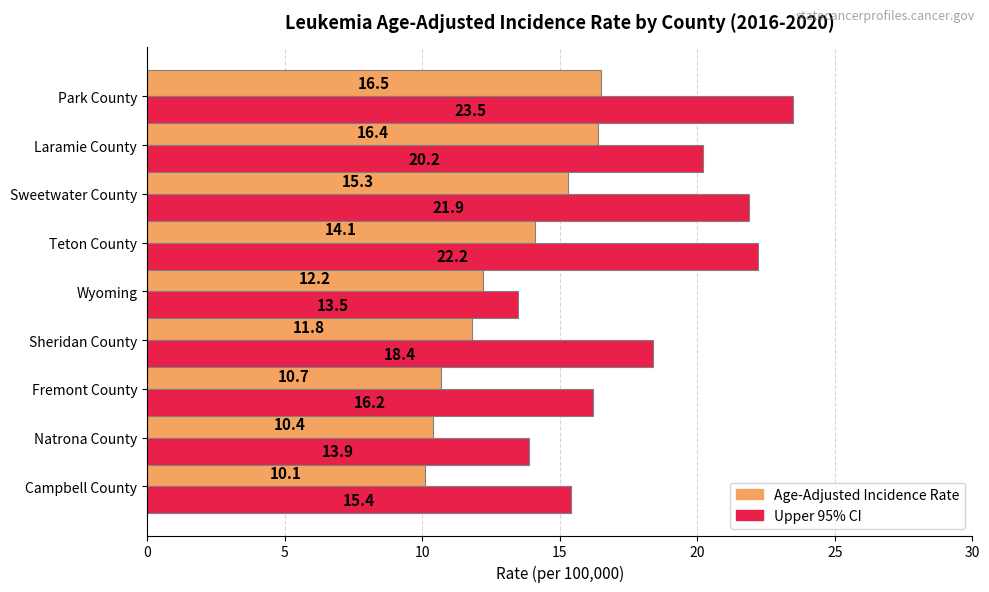

List the series in order of their peak value, highest first.

Upper 95% CI, Age-Adjusted Incidence Rate